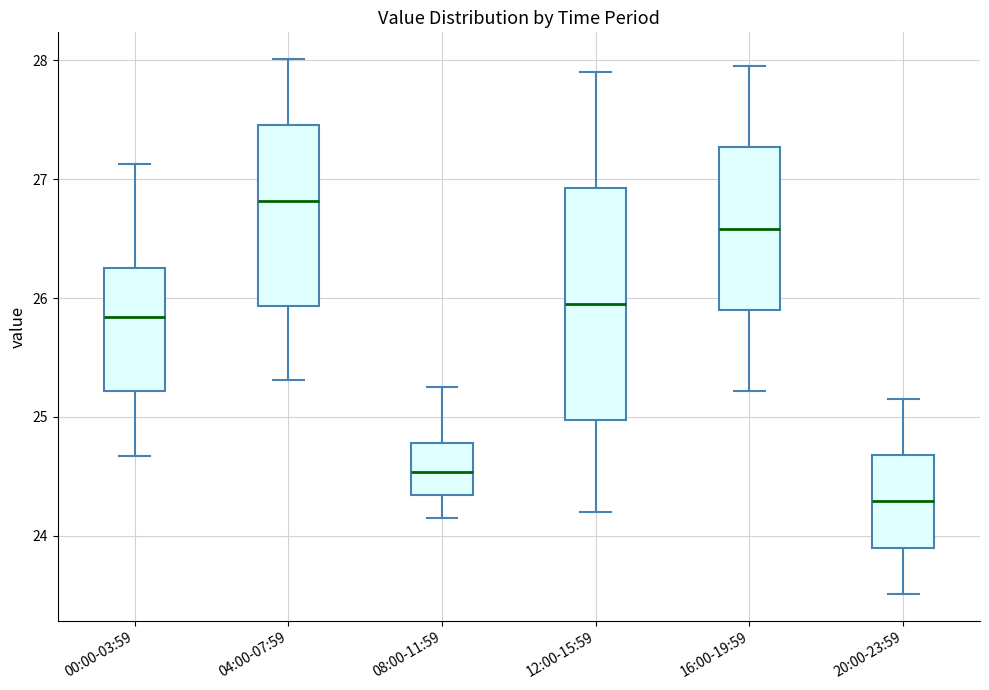

Which box's median line is the highest?

04:00-07:59